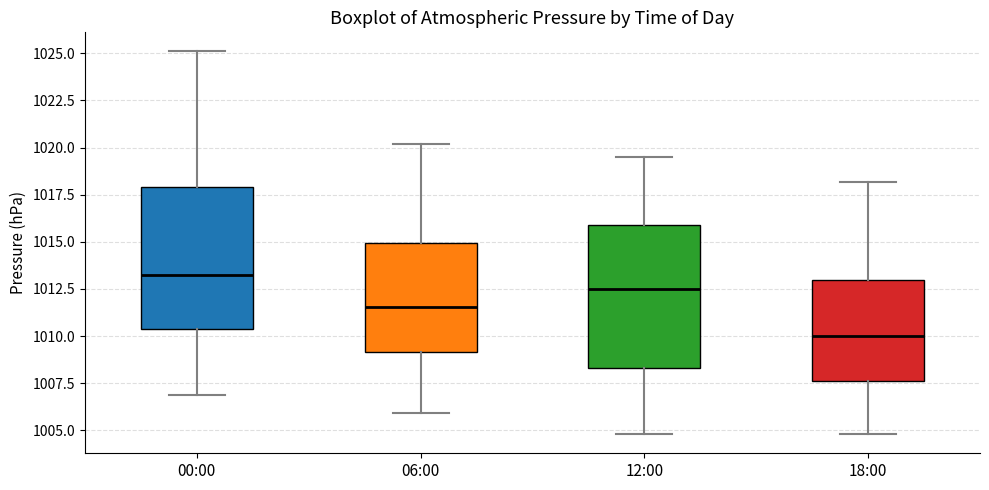

Reading left to right, read every box against the y-axis: the position of its median line, the range the box covers, and the ends of its whiskers. The values are not printed on the chart, so give them approximately, as read against the axis.

00:00: median 1013.5, box 1010.5 to 1018.0, whiskers 1007.0 to 1025.0
06:00: median 1011.5, box 1009.0 to 1015.0, whiskers 1006.0 to 1020.0
12:00: median 1012.5, box 1008.5 to 1016.0, whiskers 1005.0 to 1019.5
18:00: median 1010.0, box 1007.5 to 1013.0, whiskers 1005.0 to 1018.0